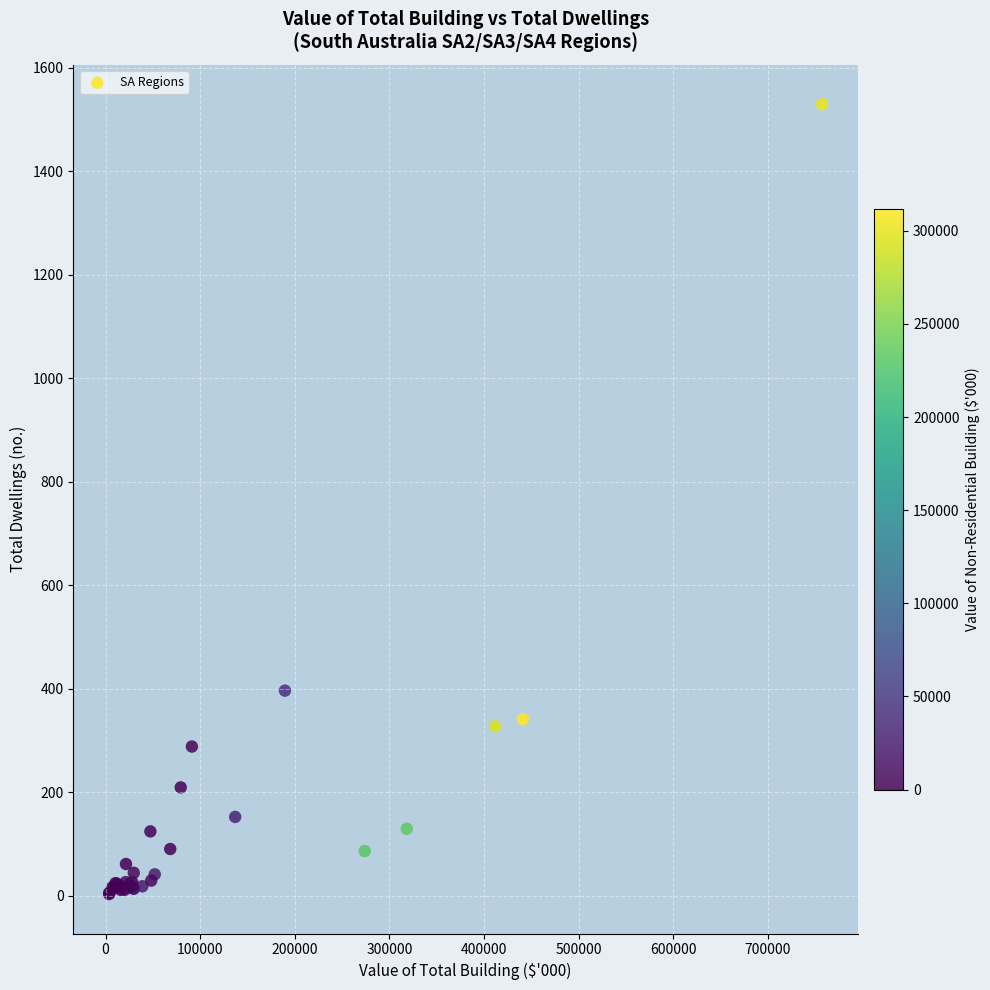

What Y value in the scatter plot is closest to 766?

396